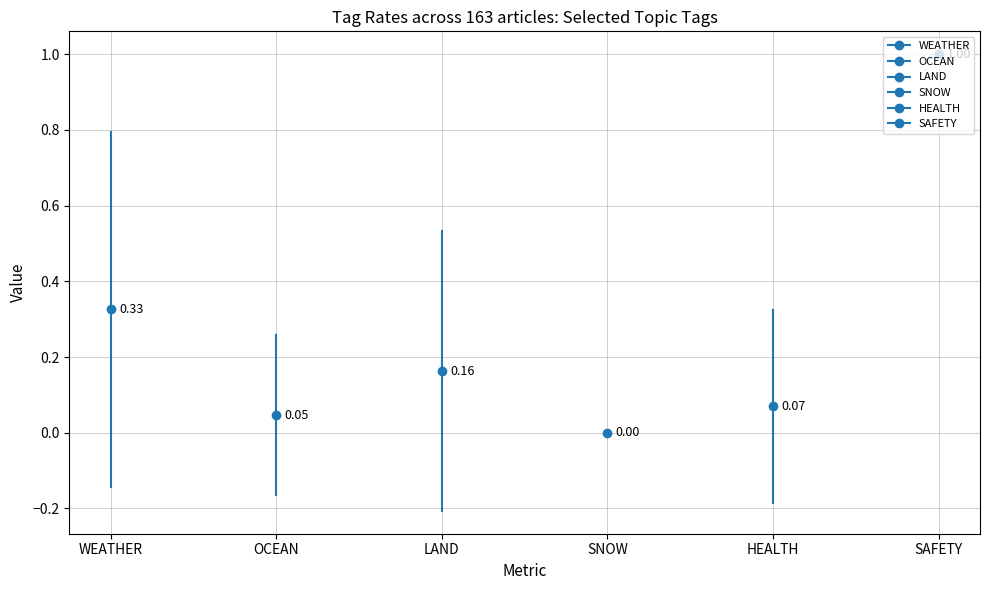

At which label does SAFETY reach its peak?

SAFETY